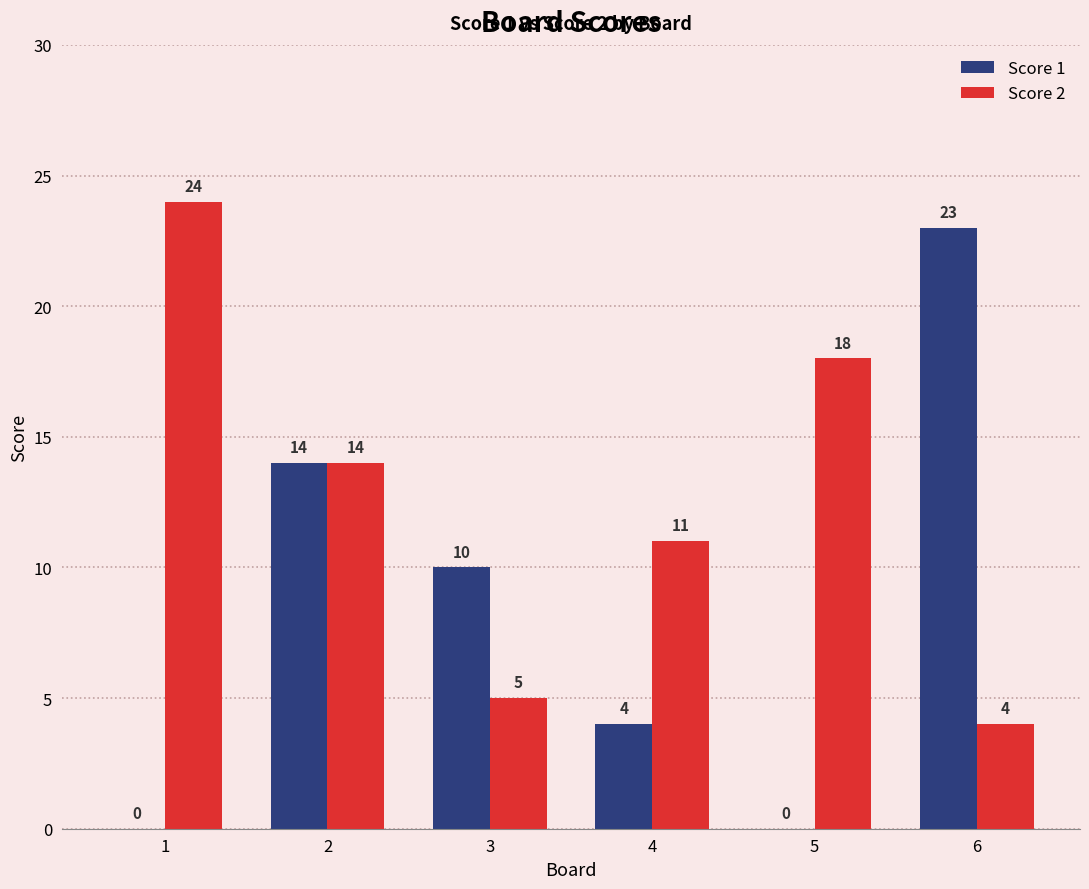

What is the approximate value of Score 1 at 6, to the nearest 10?

20